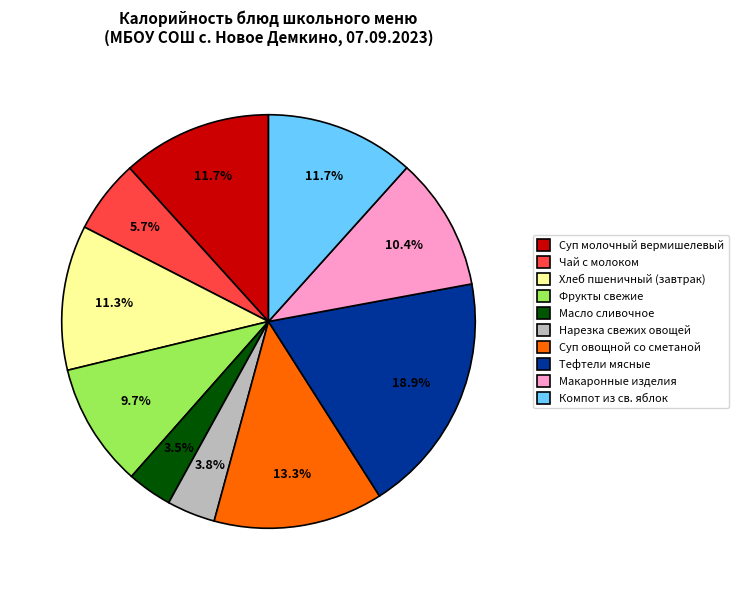

How many segments does this pie chart have?

10